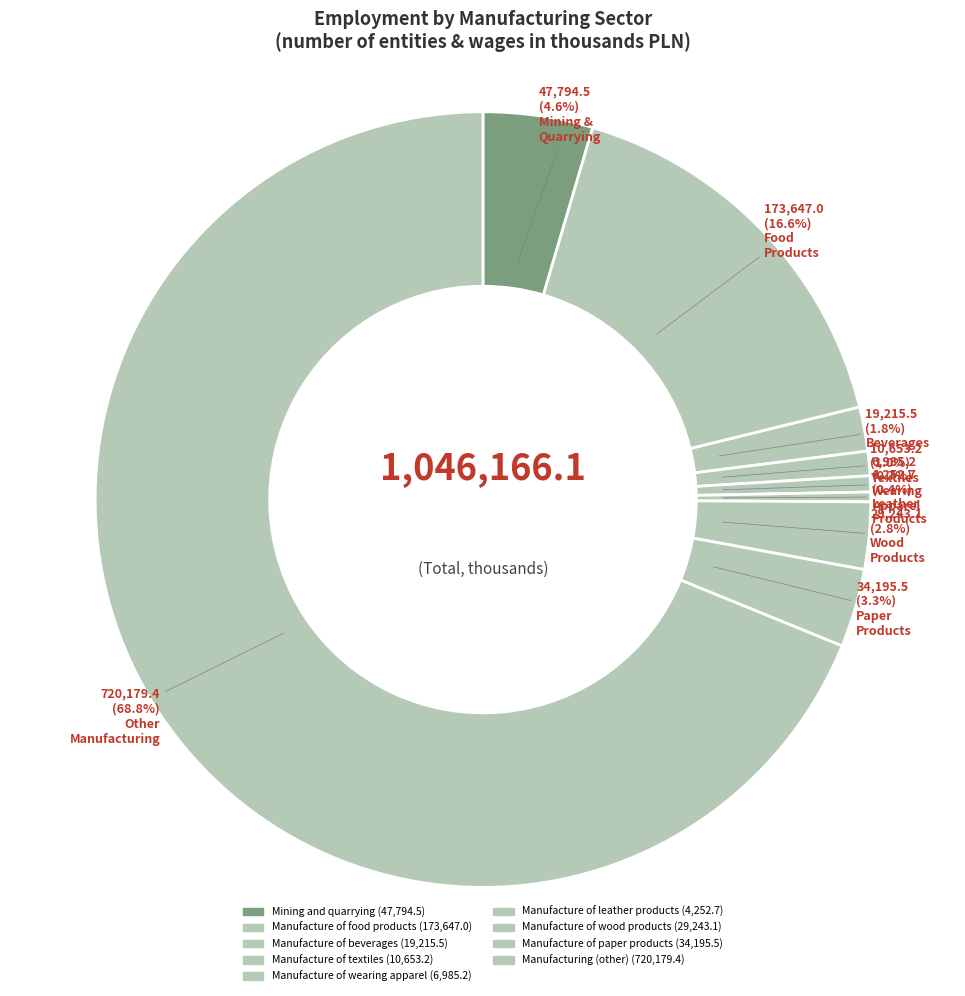

Which slice is the smallest?

Manufacture of leather products